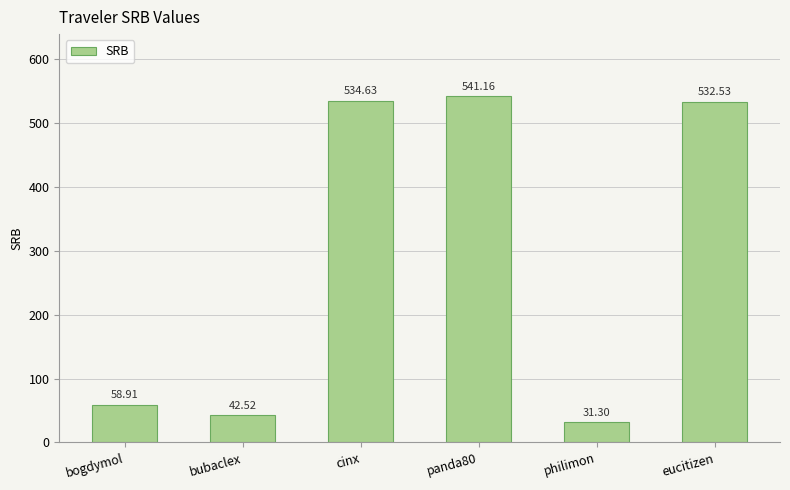

What is the difference between the values at bogdymol and cinx?

475.7